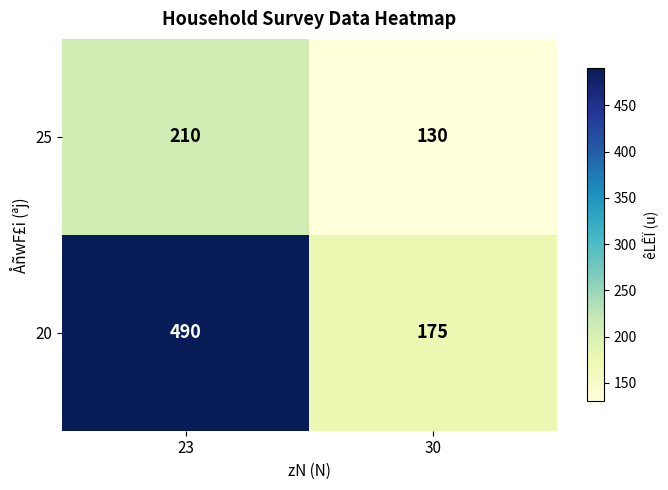

What is the difference between the maximum and minimum values in the 20 series?

315